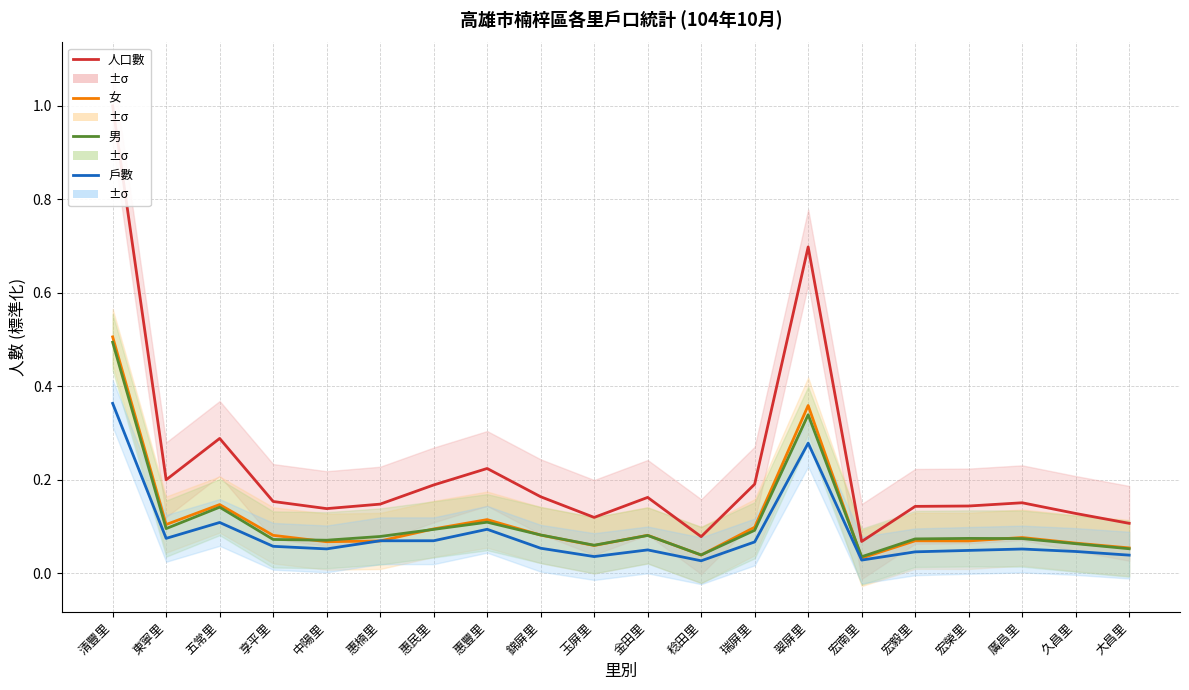

At which category does 人口數 reach its first local valley?

東寧里